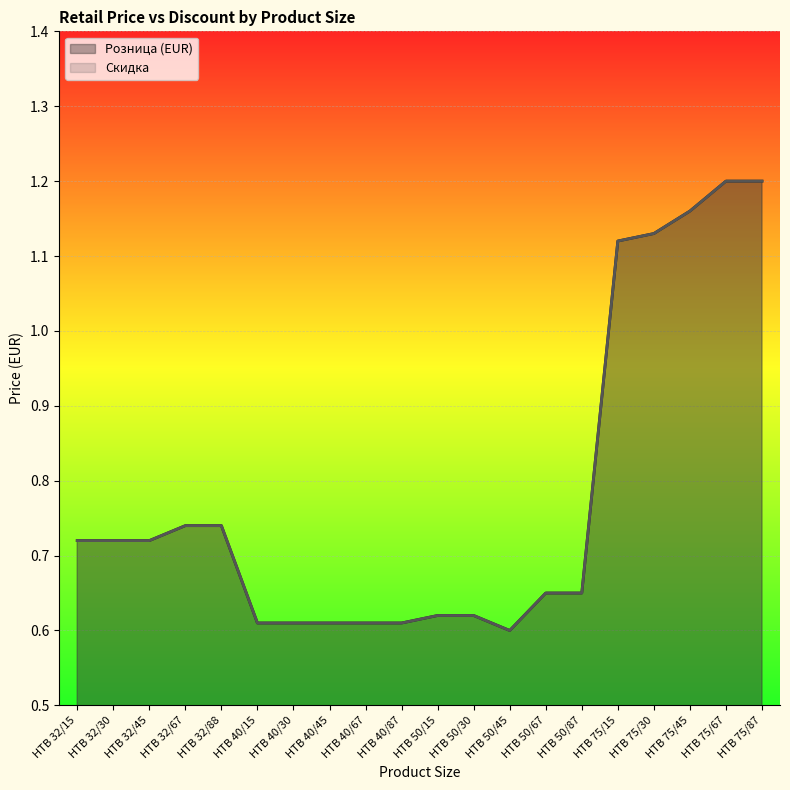

What is the difference between the maximum and minimum values in the Скидка series?

0.6